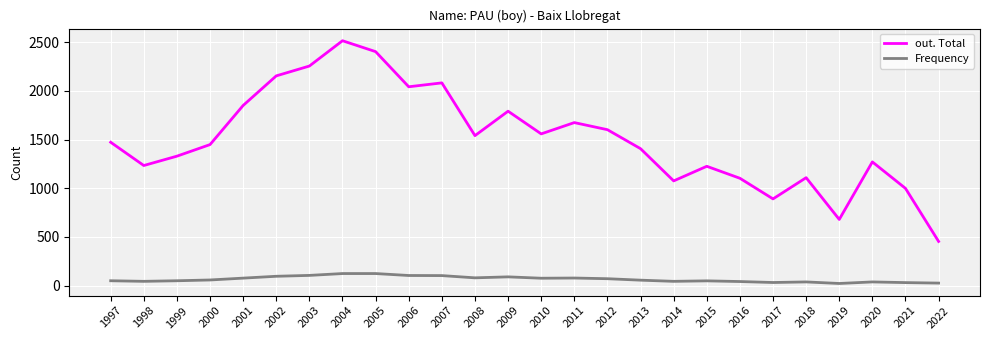

What is the difference between the maximum and minimum values in the Frequency series?

102